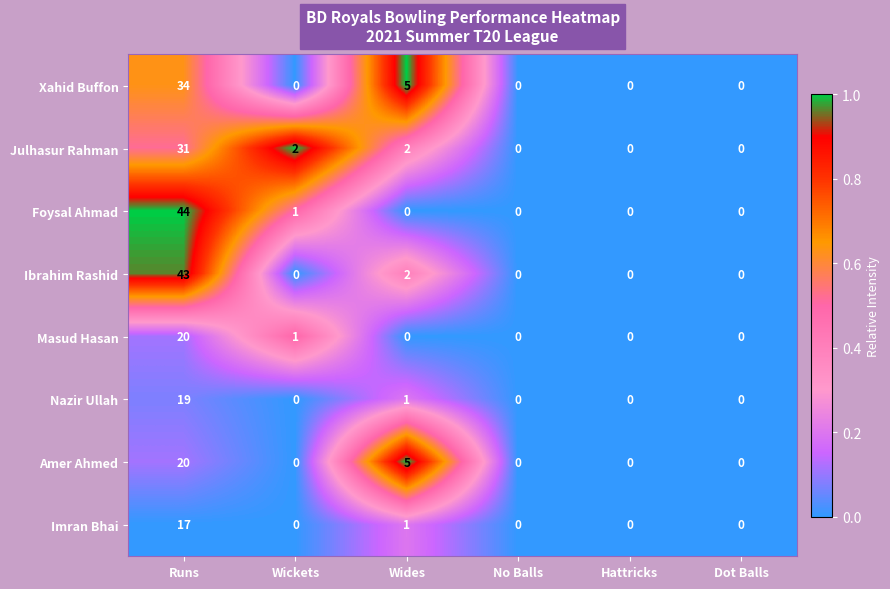

Is the value of Imran Bhai at Runs greater than the value of Foysal Ahmad at Dot Balls?

Yes